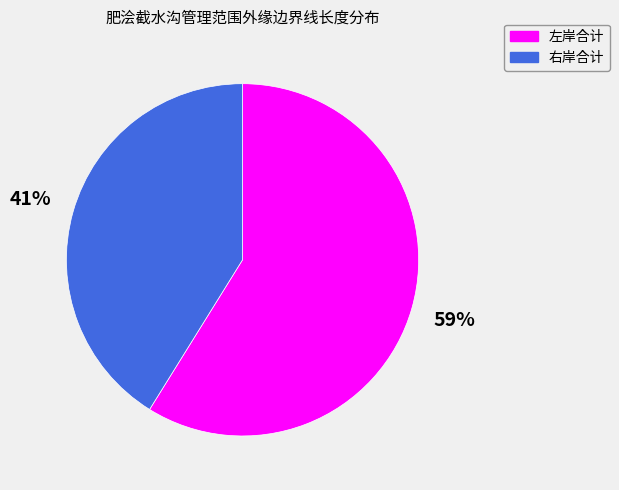

Does 右岸合计 represent more than half of the total?

No